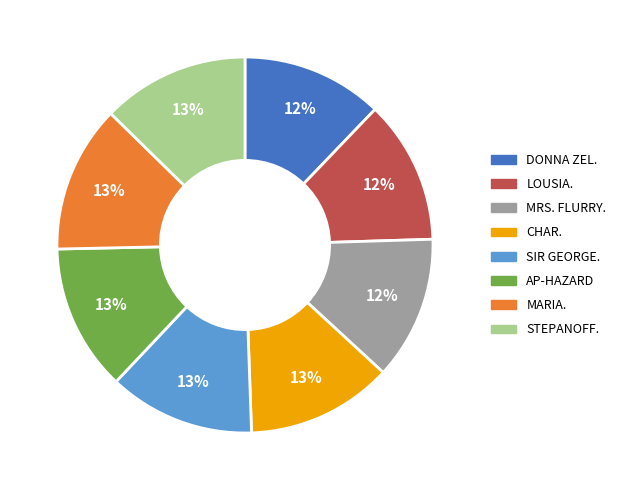

Is the sum of MRS. FLURRY. and CHAR. greater than half?

No